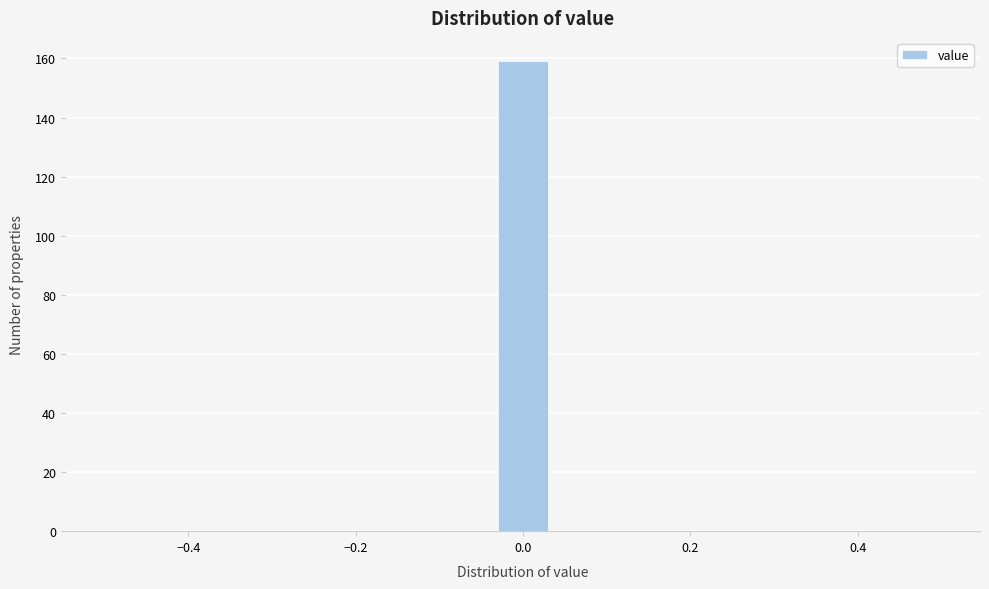

Read against the x-axis, roughly where is the centre of the tallest bar?

0.00